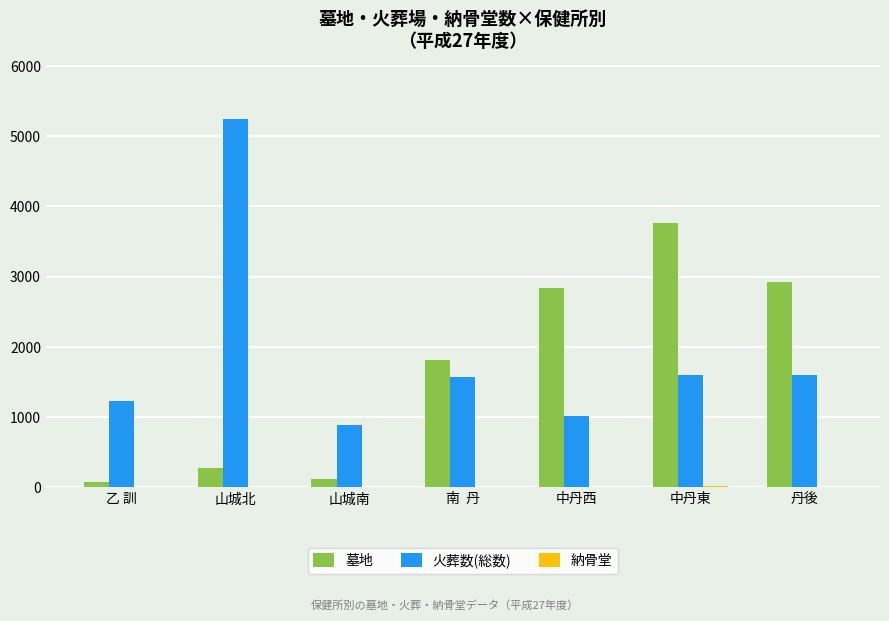

Which series has the largest range (max minus min)?

火葬数(総数)